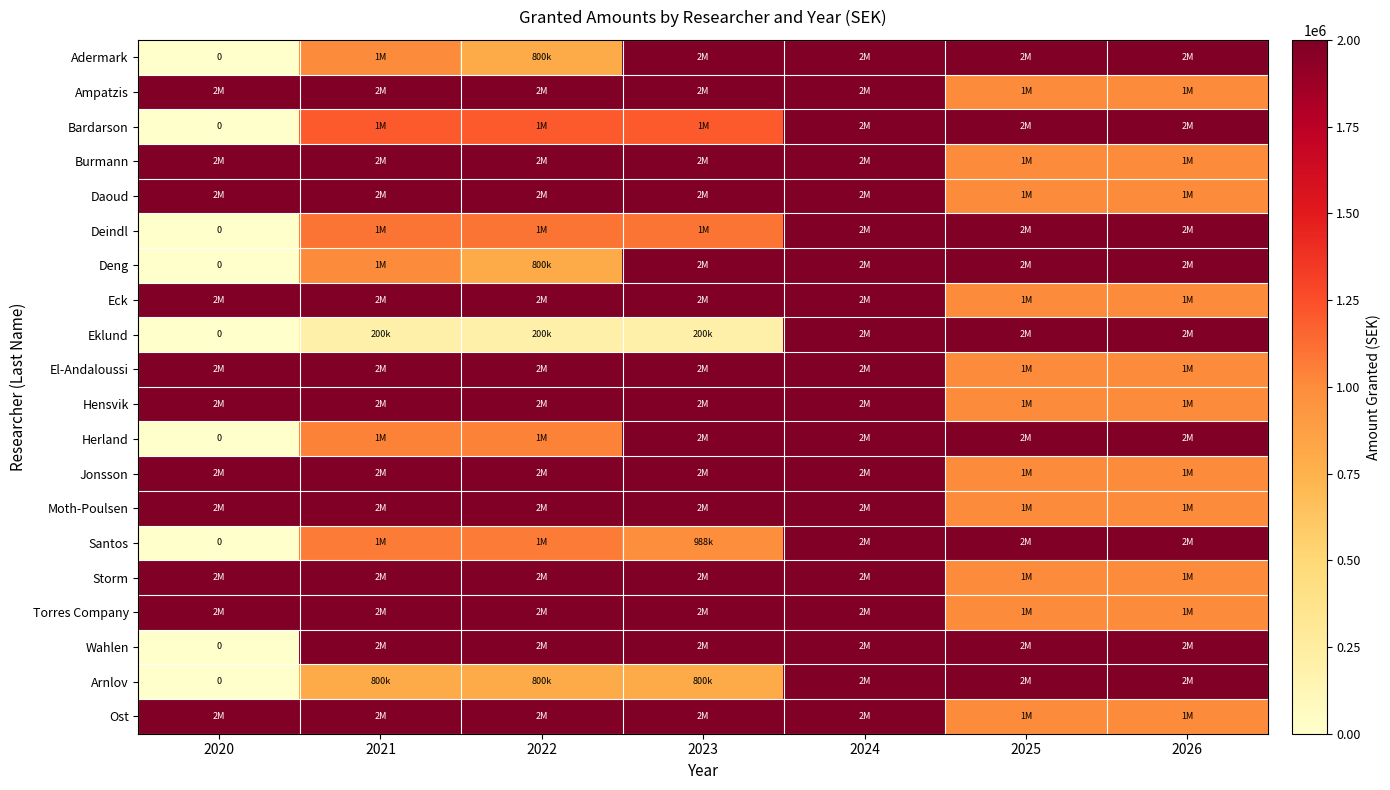

At which label does Santos reach its minimum?

2020